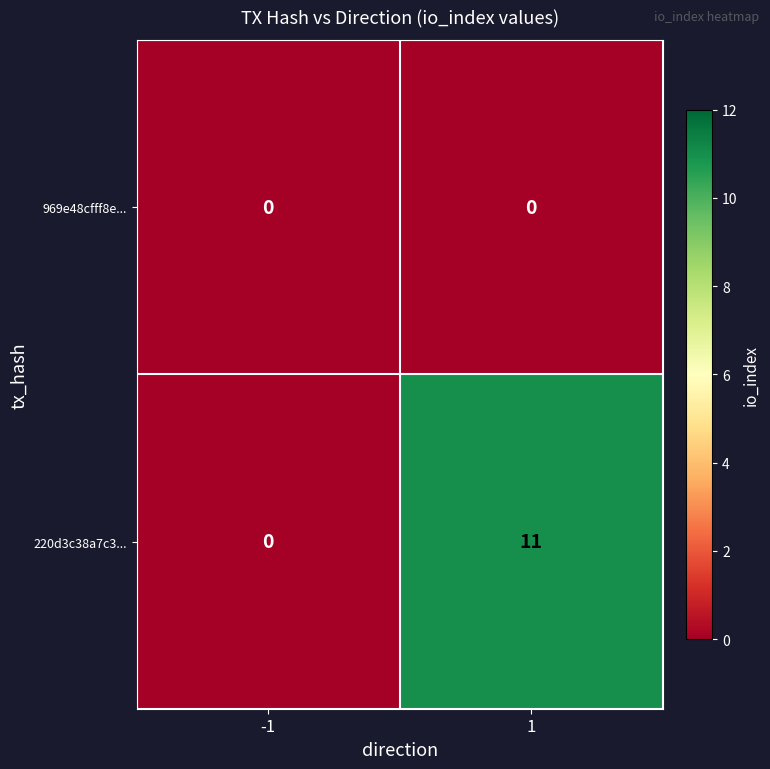

What is the difference between the maximum and minimum values in the 220d3c38a7c3... series?

11